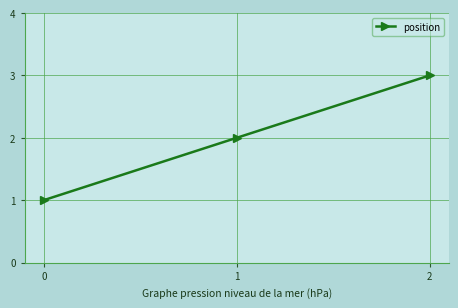

What is the minimum value shown in the chart?

1